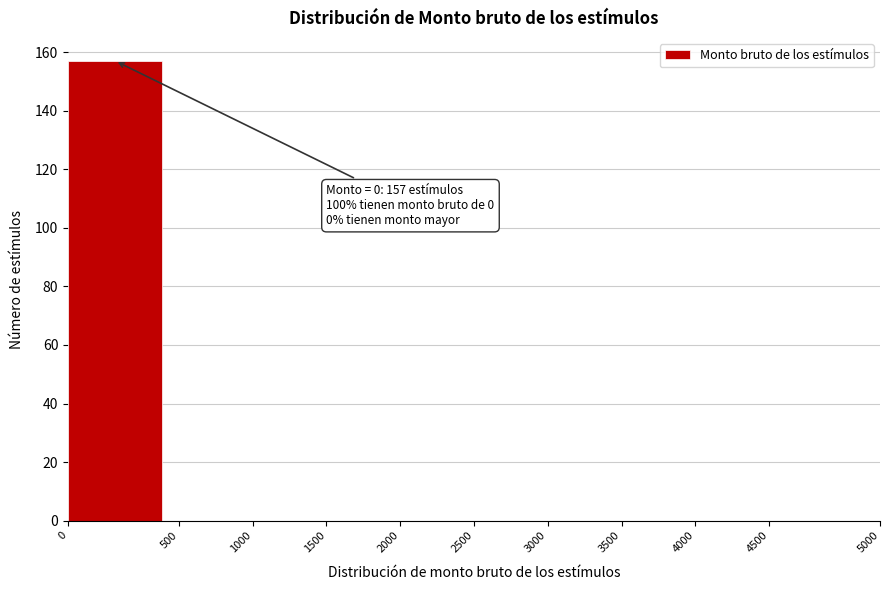

Reading left to right, what are all the values shown in this chart?

0=157	500=0	1000=0	1500=0	2000=0	2500=0	3000=0	3500=0	4000=0	4500=0